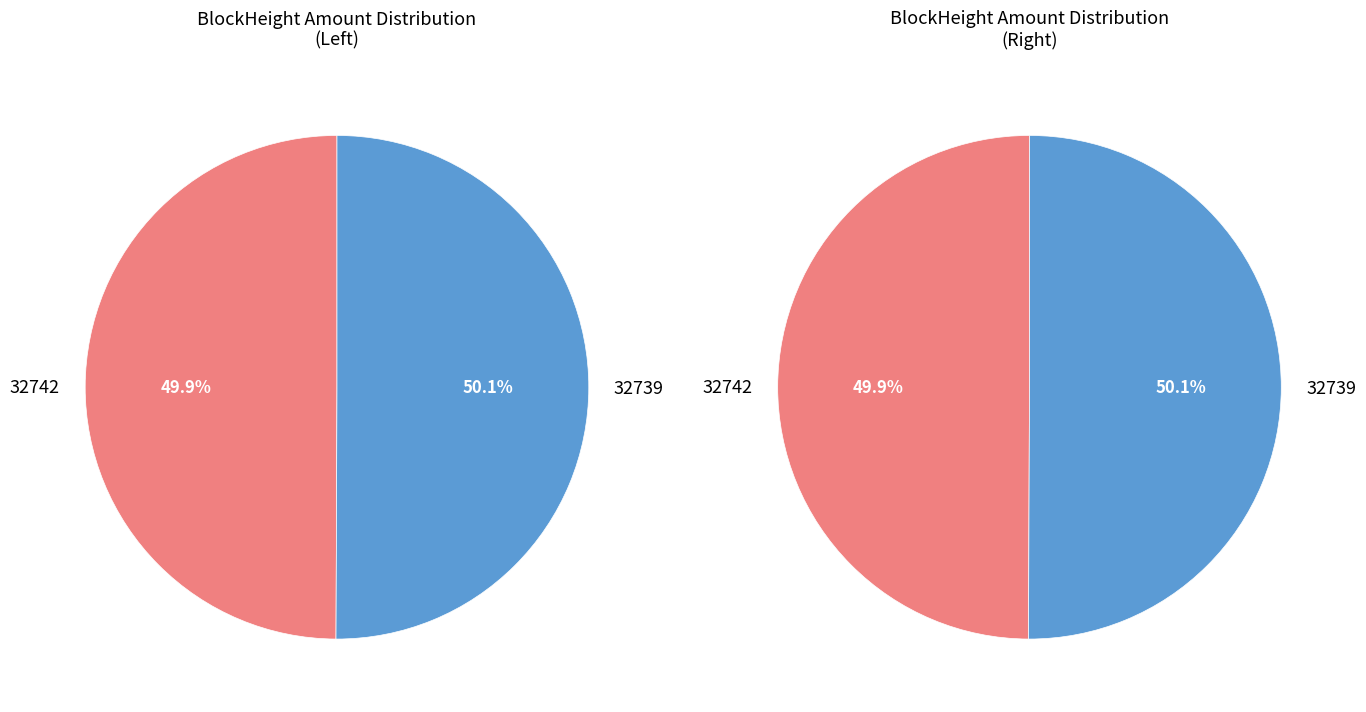

Is there a majority slice in this chart?

Yes